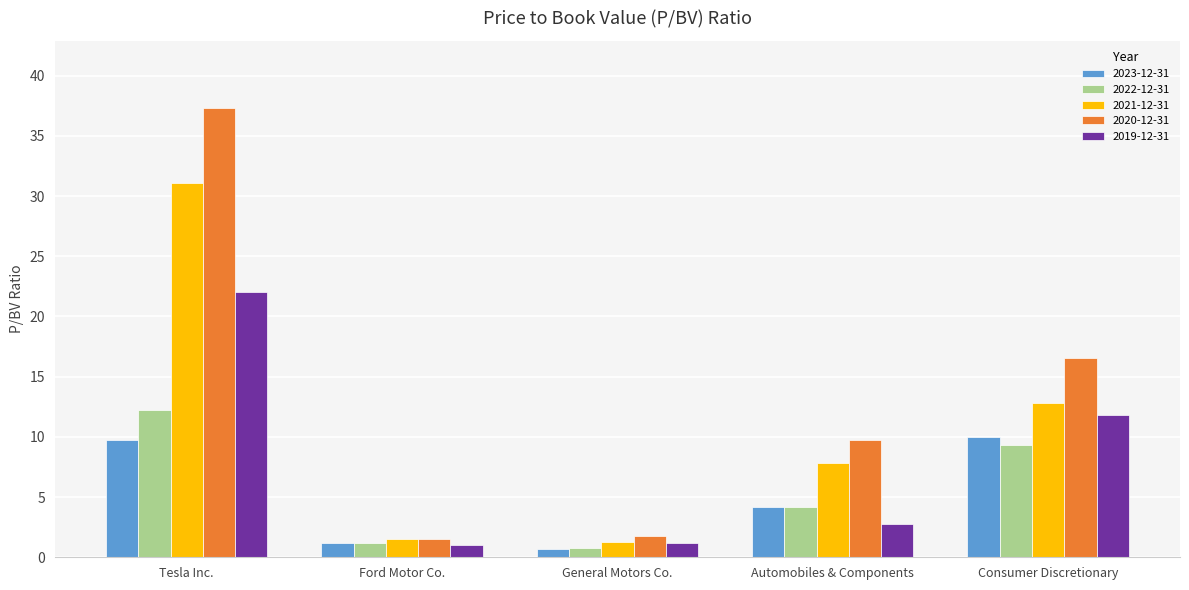

Between Tesla Inc. and Consumer Discretionary, which series saw the biggest shift?

2020-12-31